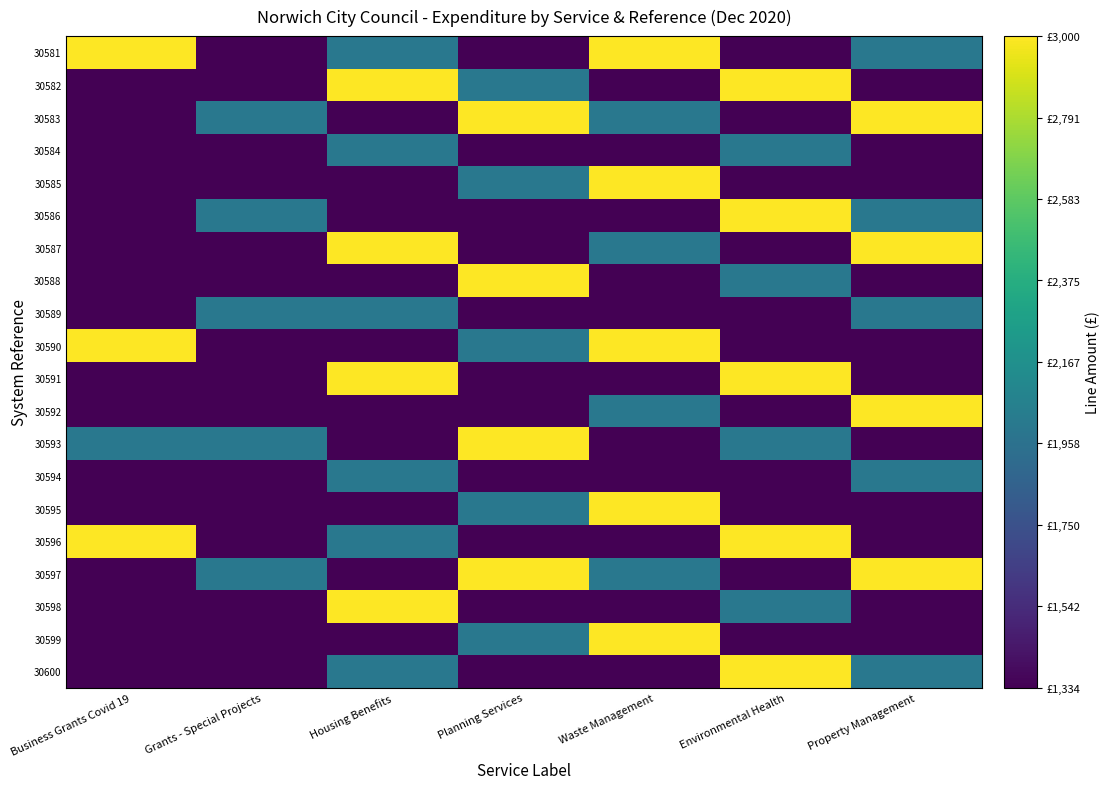

At which category is the sum across all series the highest?

Waste Management